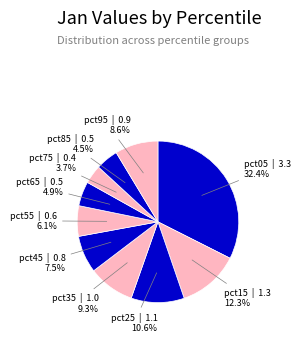

How many slices are in this pie chart?

10